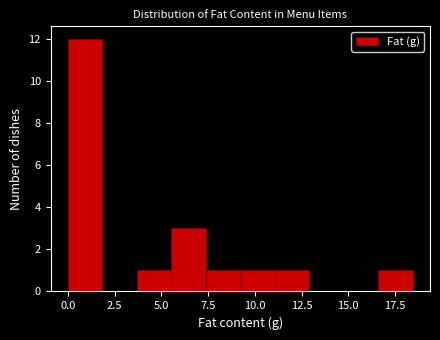

Read against the x-axis, roughly where is the centre of the tallest bar?

1.0